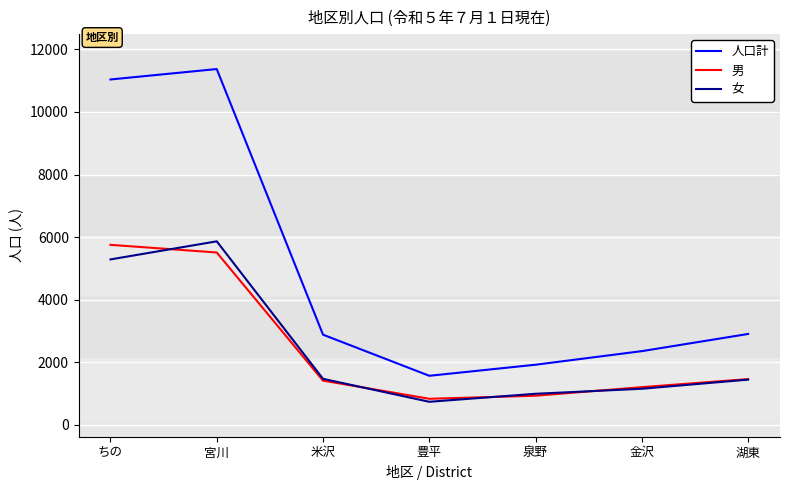

The 男 series shows 2153 at 湖東. True or false?

False